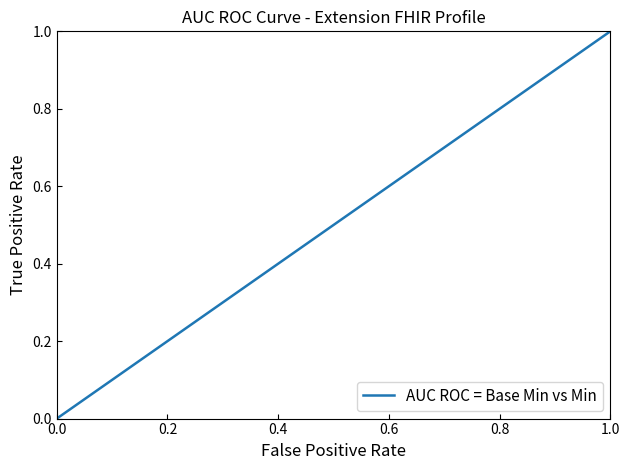

What is the sum of all values?

3